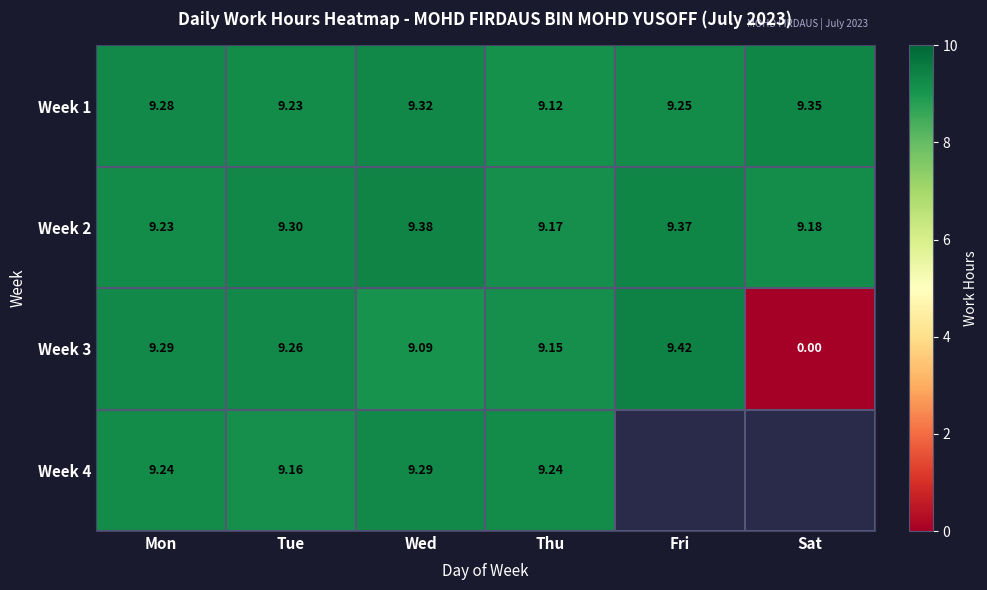

Where is Week 1 nearest to the value 9?

Thu